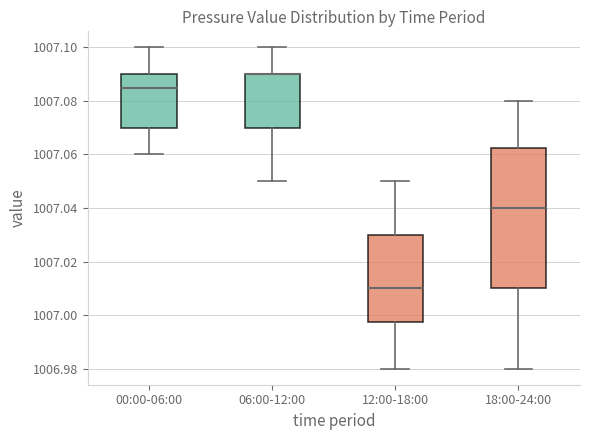

Which box is the tallest, from its lower edge to its upper edge?

18:00-24:00